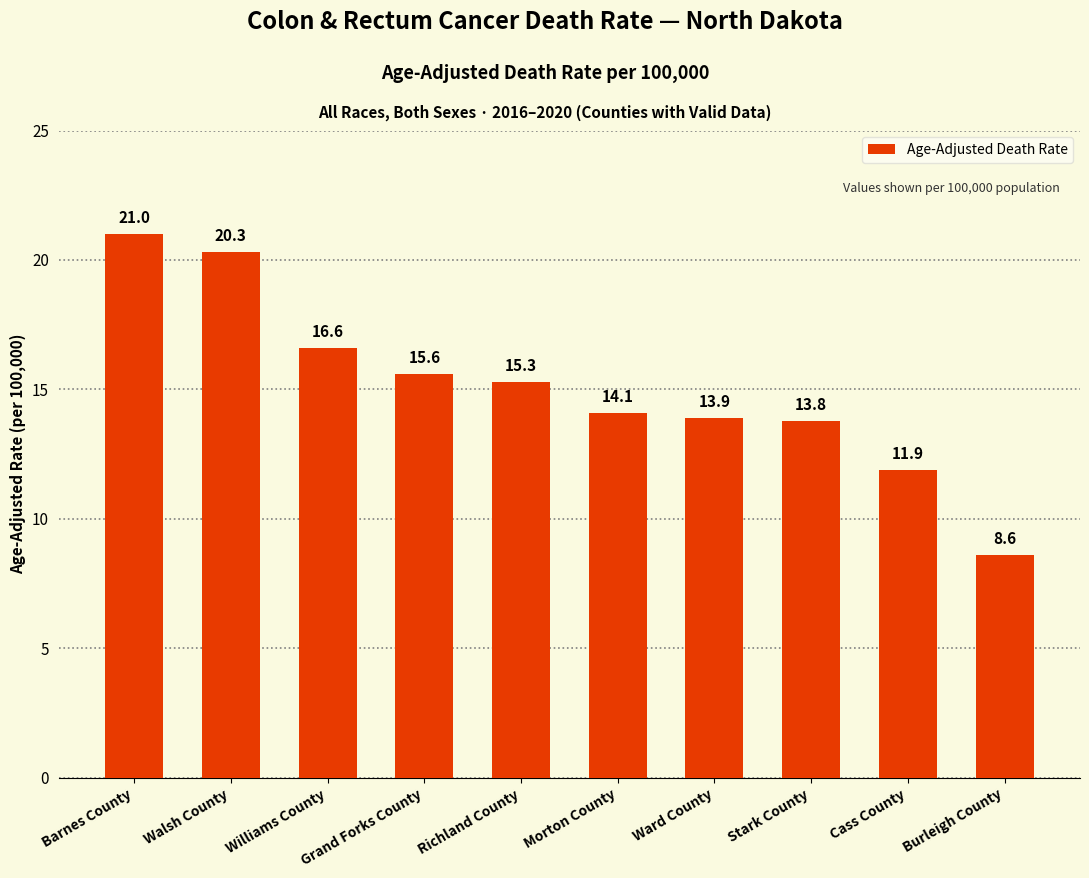

What is the difference between the maximum and minimum values?

12.4